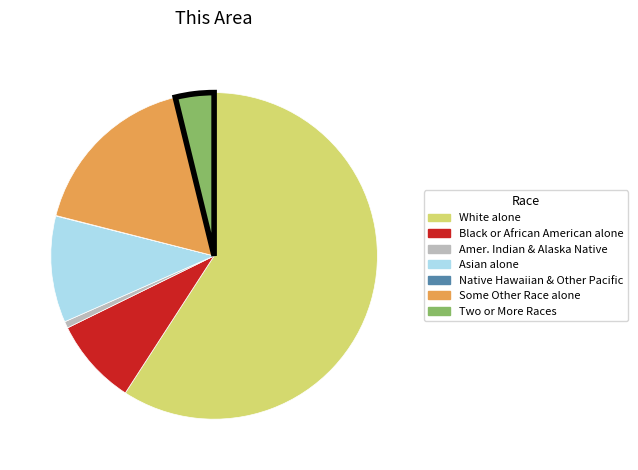

Is there a majority slice in this chart?

Yes